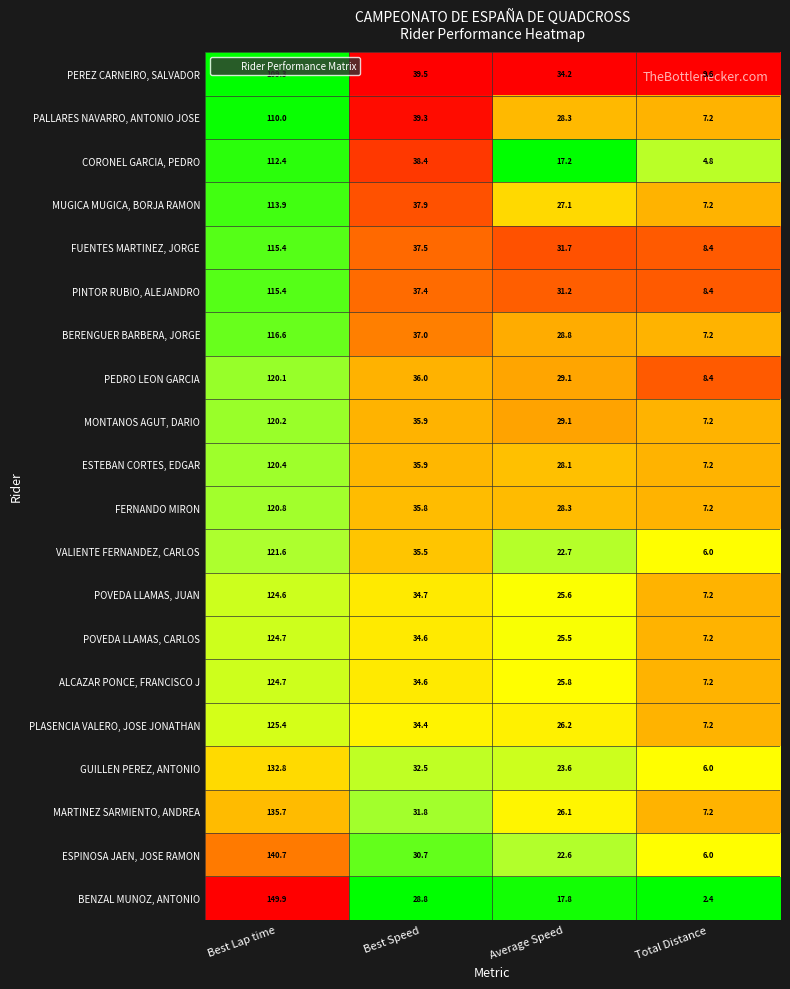

At which category is the sum across all series the highest?

Best Lap time